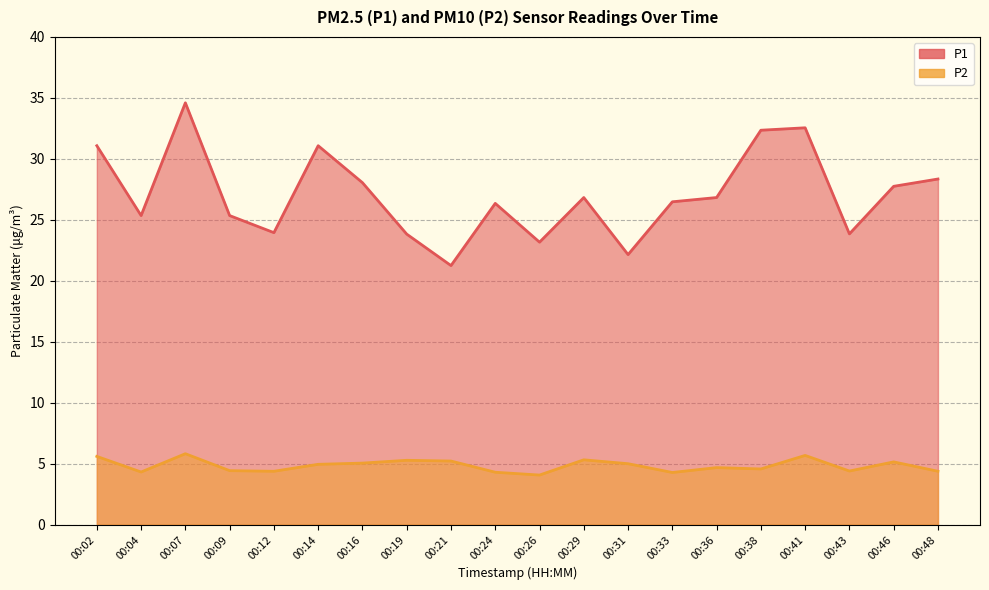

What is the minimum value for P2?

4.1